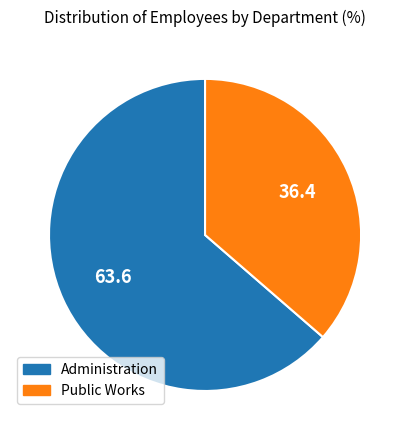

Rank the categories by value from highest to lowest.

Administration, Public Works